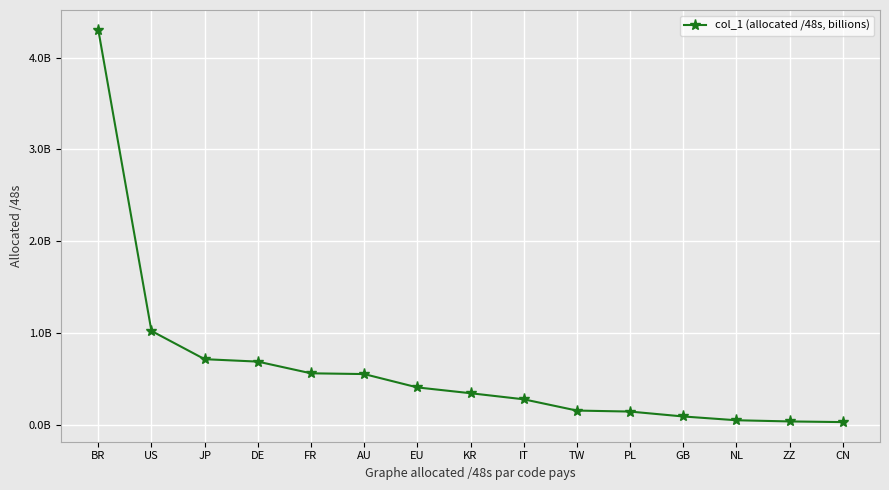

At which category does the chart reach its minimum across all series?

CN